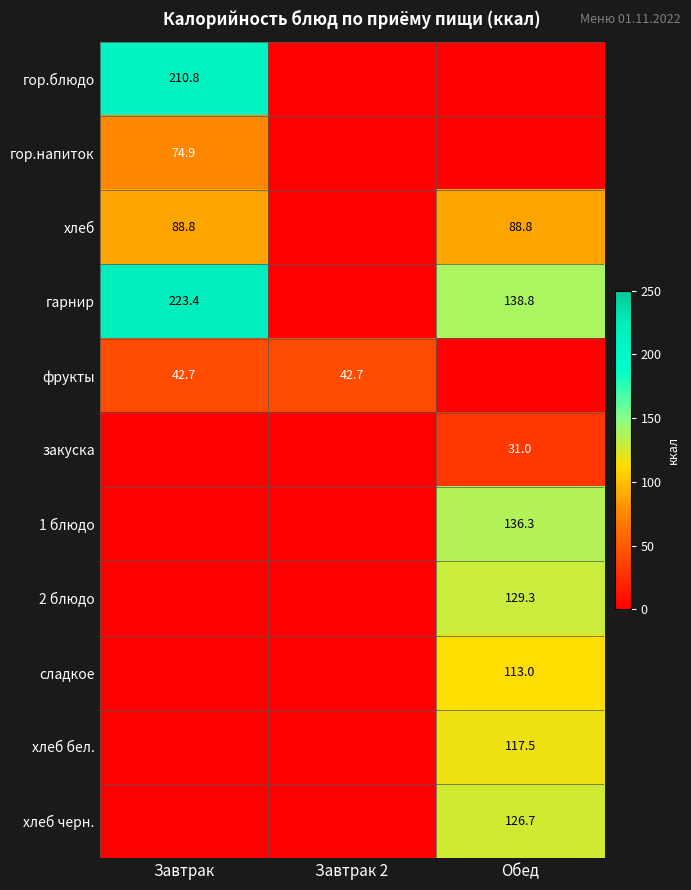

The value of гарнир at Завтрак is 223.4. True or false?

True